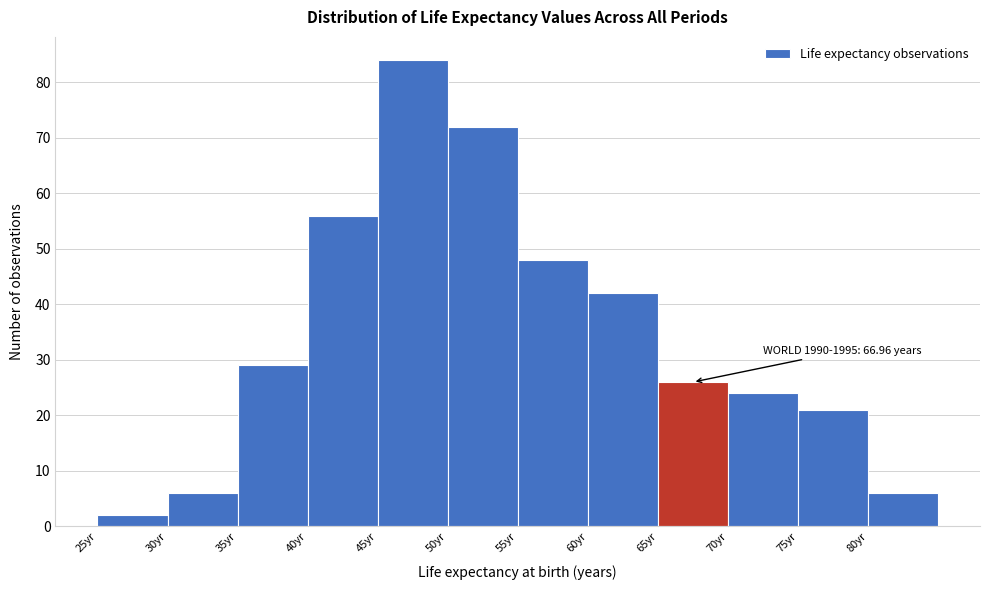

Which range on the x-axis has the tallest bar?

45 to 50